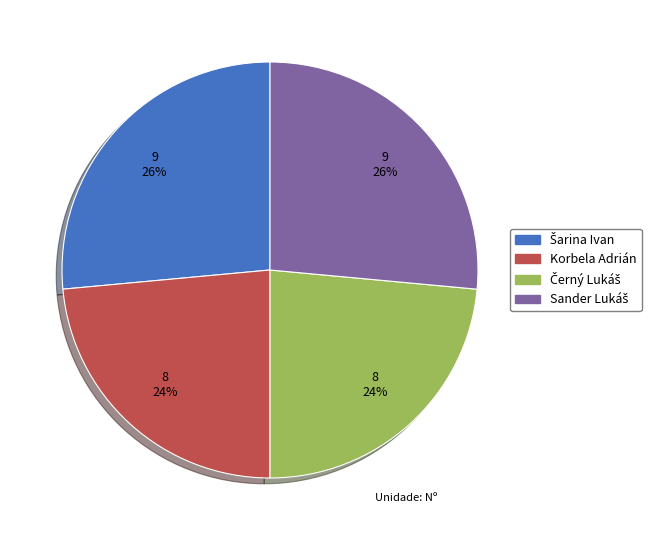

Does any single category account for the majority?

No